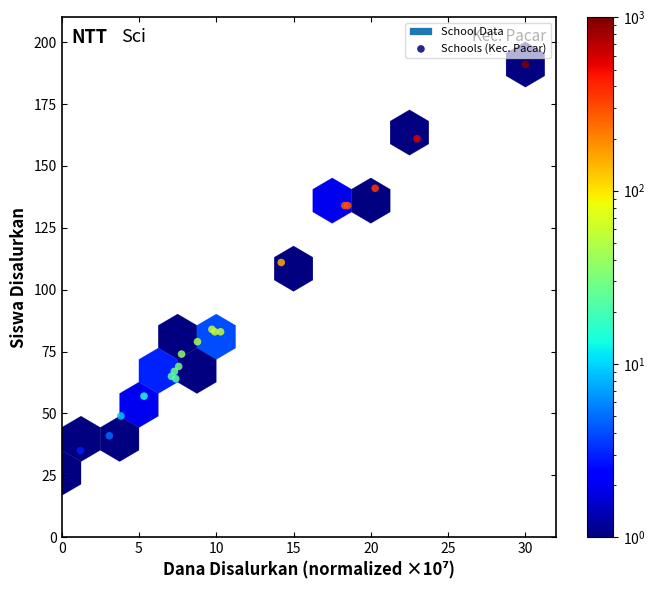

What Y value in the scatter plot is closest to 108?

111